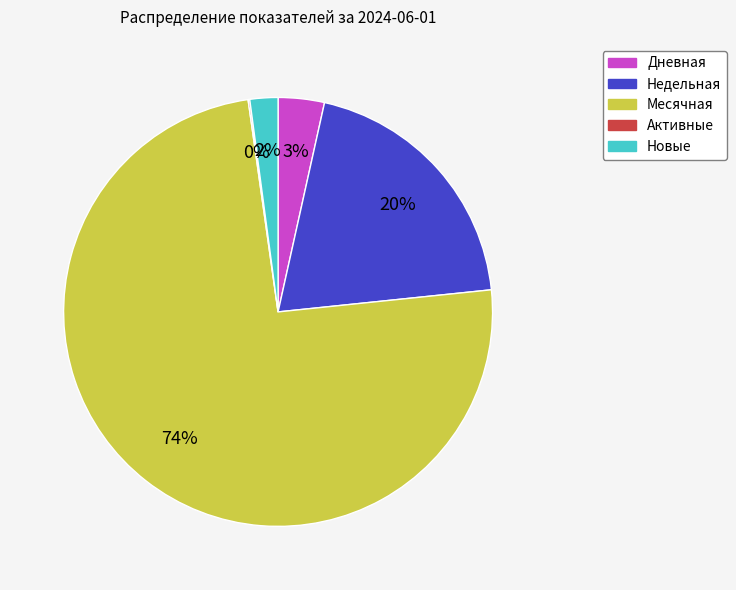

To the nearest percent, what is the average slice percentage?

20%